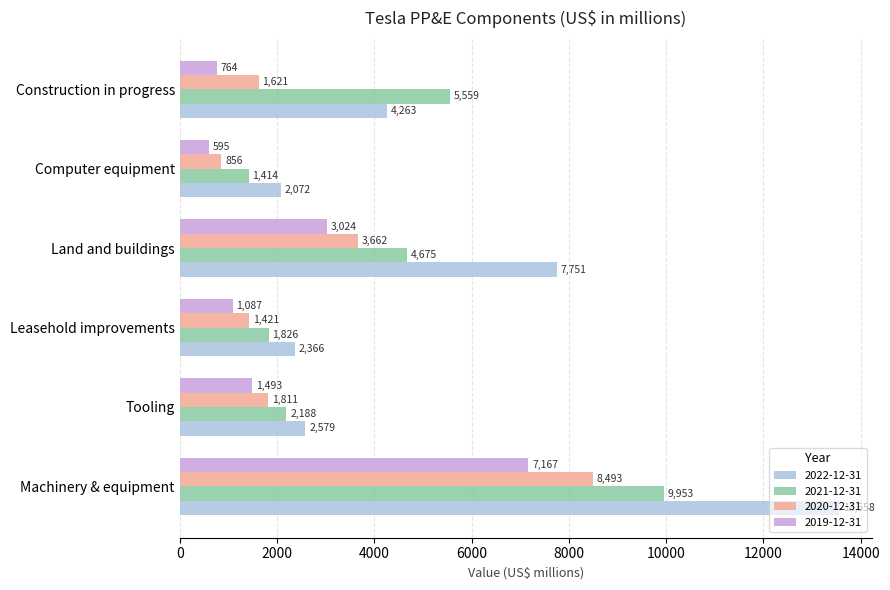

What value does the 2020-12-31 series have at Leasehold improvements?

1421